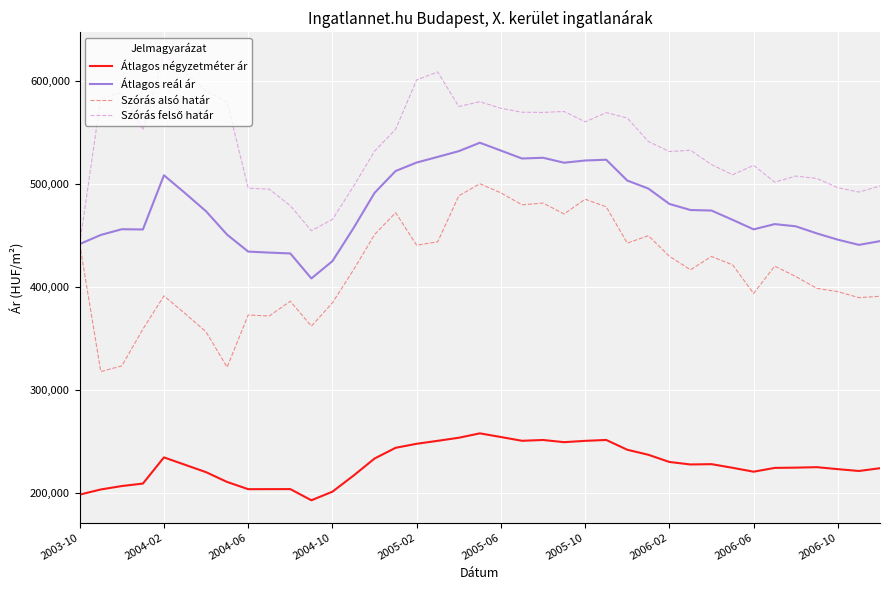

True or false: Átlagos négyzetméter ár and Szórás alsó határ intersect in this chart.

False